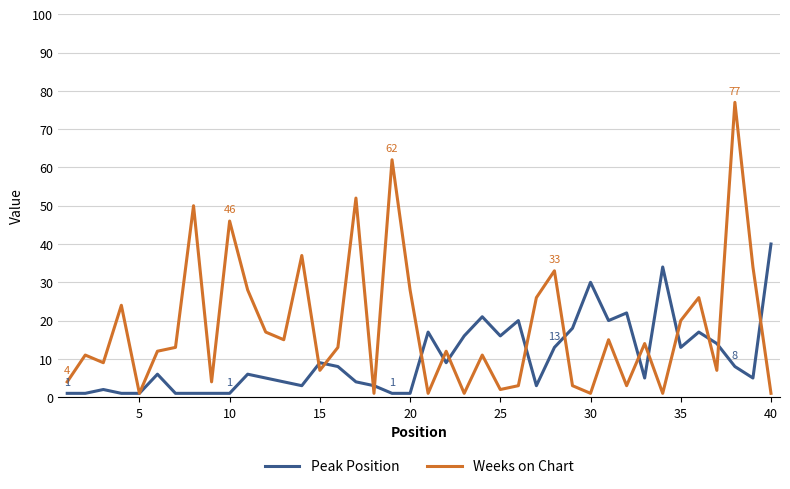

List the series in order of their overall mean, highest first.

Weeks on Chart, Peak Position